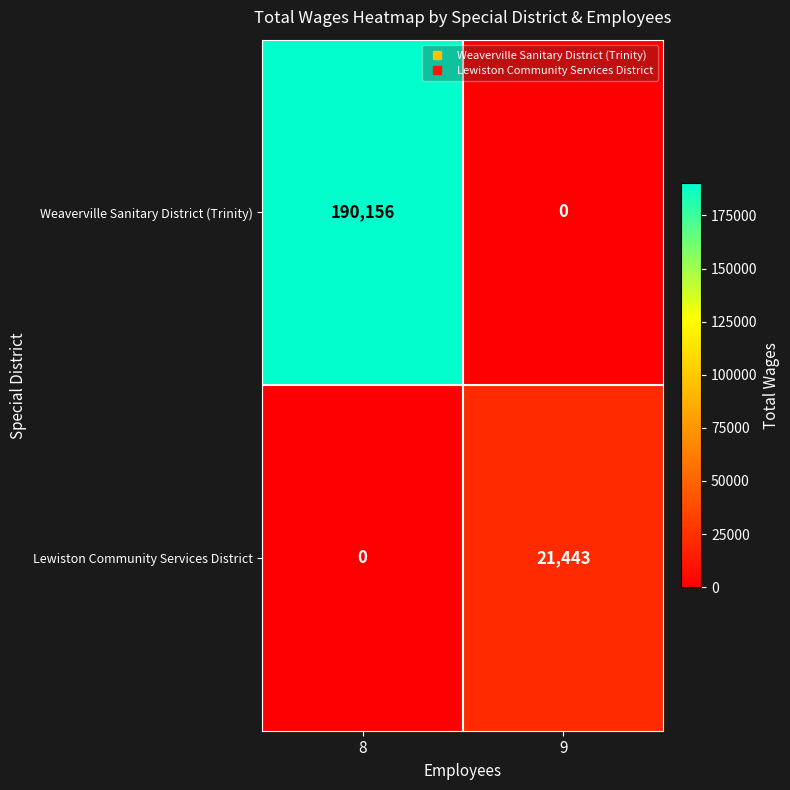

Reading right to left, extract all data points from this chart.

Weaverville Sanitary District (Trinity): 9=0	8=190156
Lewiston Community Services District: 9=21443	8=0